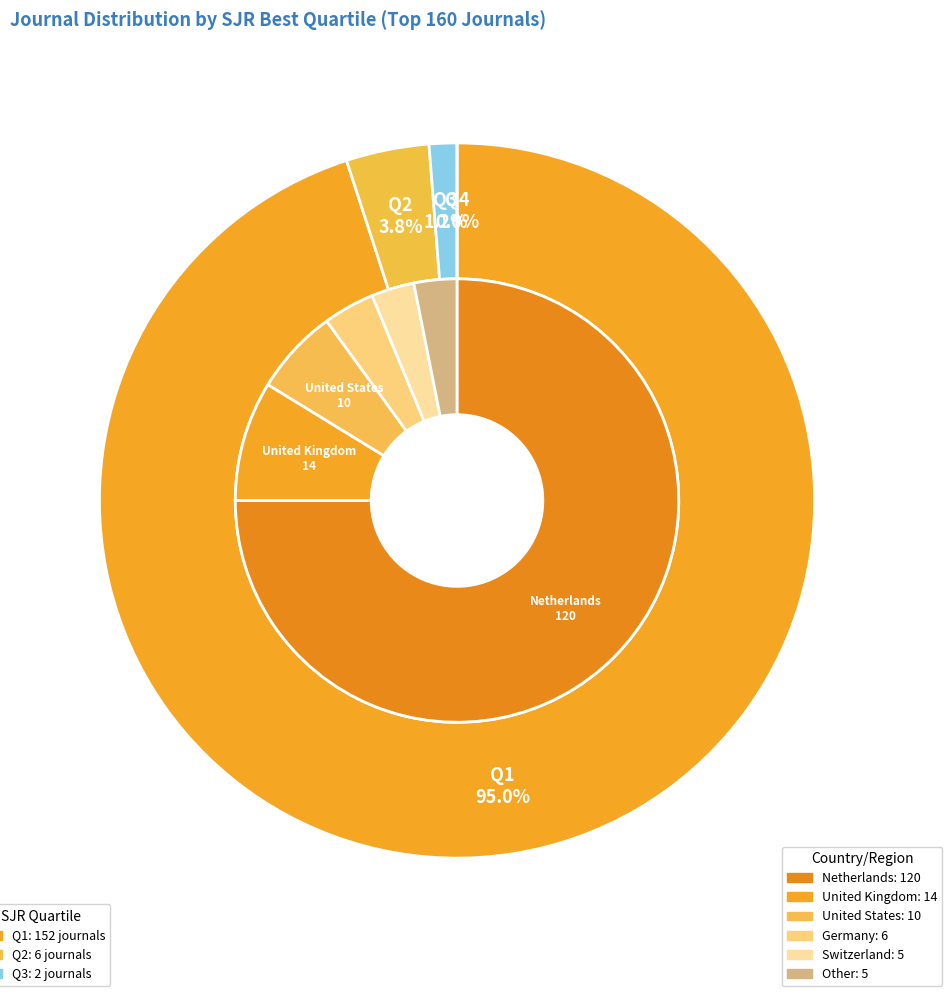

To the nearest percent, what is the average slice percentage?

25%